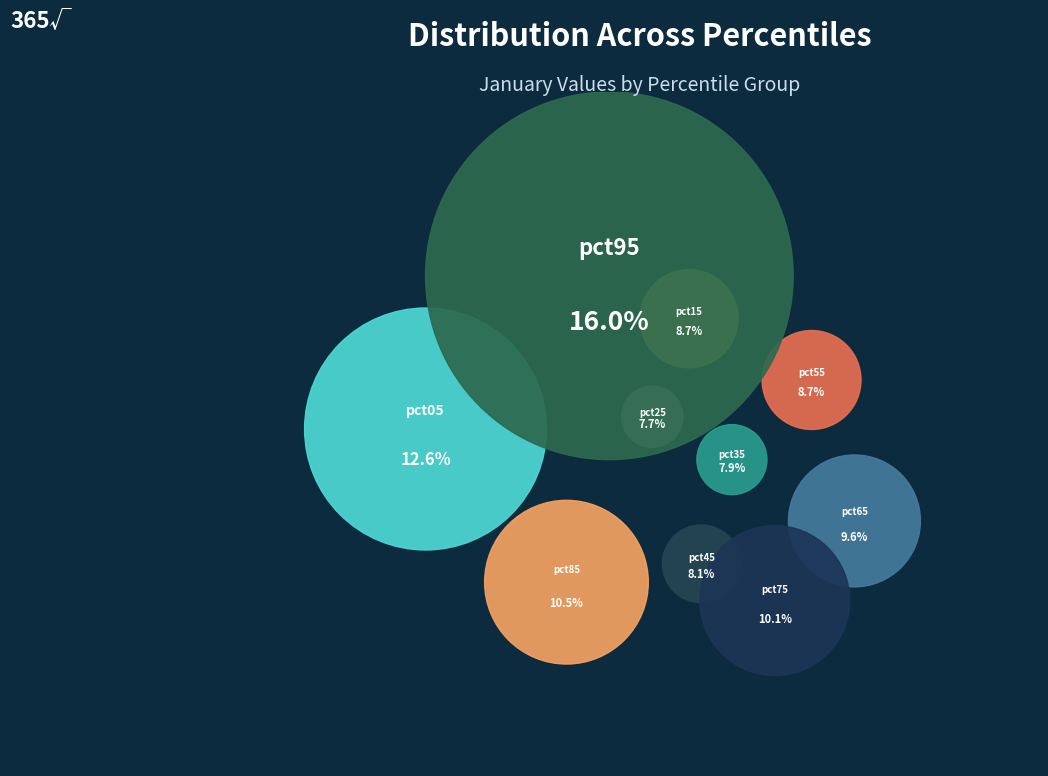

What is the smallest slice in the pie chart?

pct25